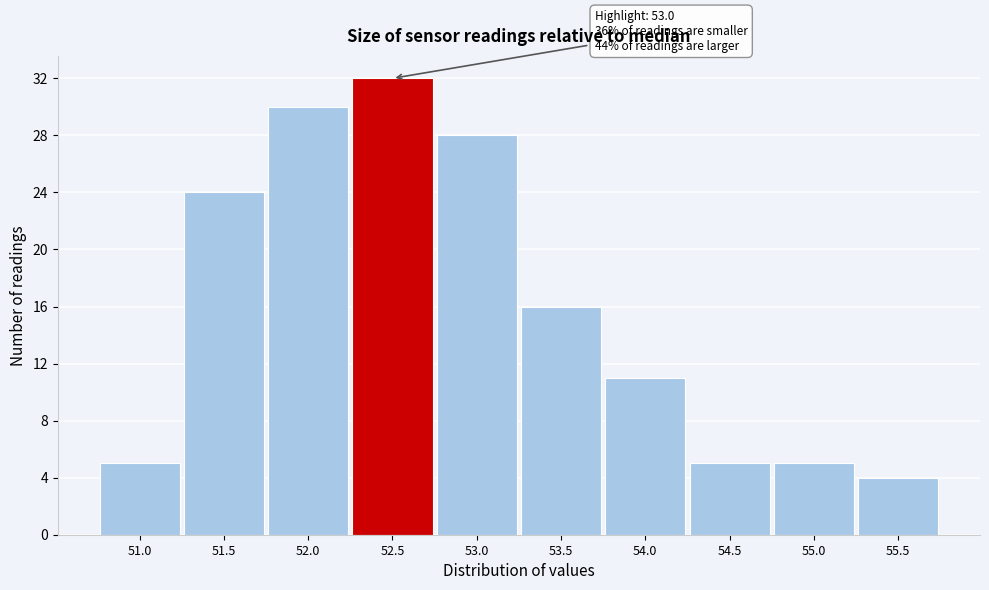

Reading left to right, transcribe all the data shown in this chart.

51.0=5	51.5=24	52.0=30	52.5=32	53.0=28	53.5=16	54.0=11	54.5=5	55.0=5	55.5=4